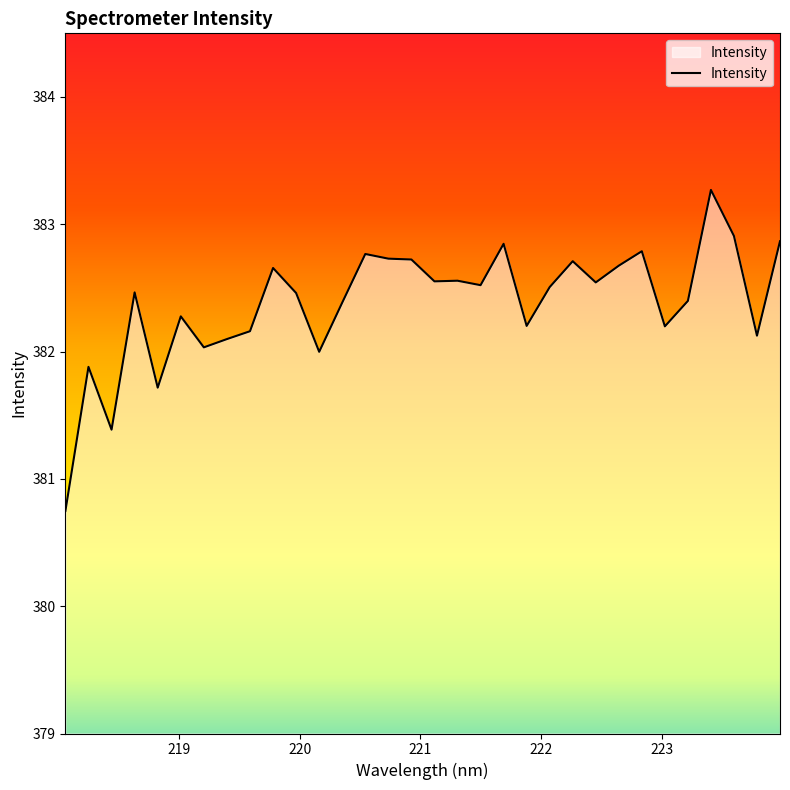

True or false: the data has more than 1 interior local peaks.

True